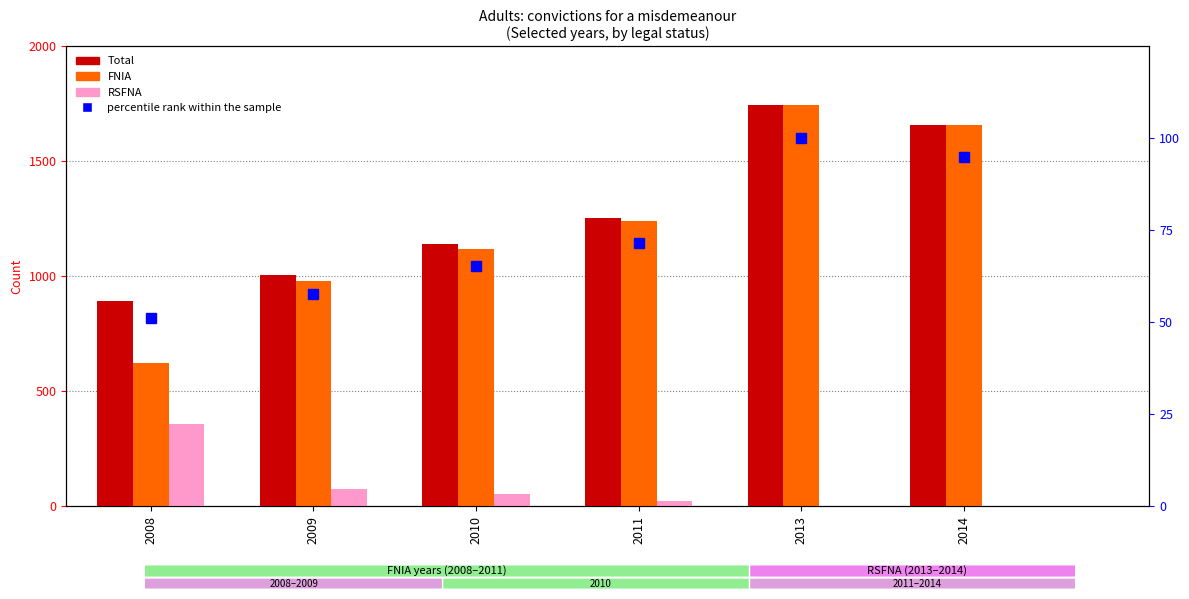

Which series changed the most between 2013 and 2014?

Total